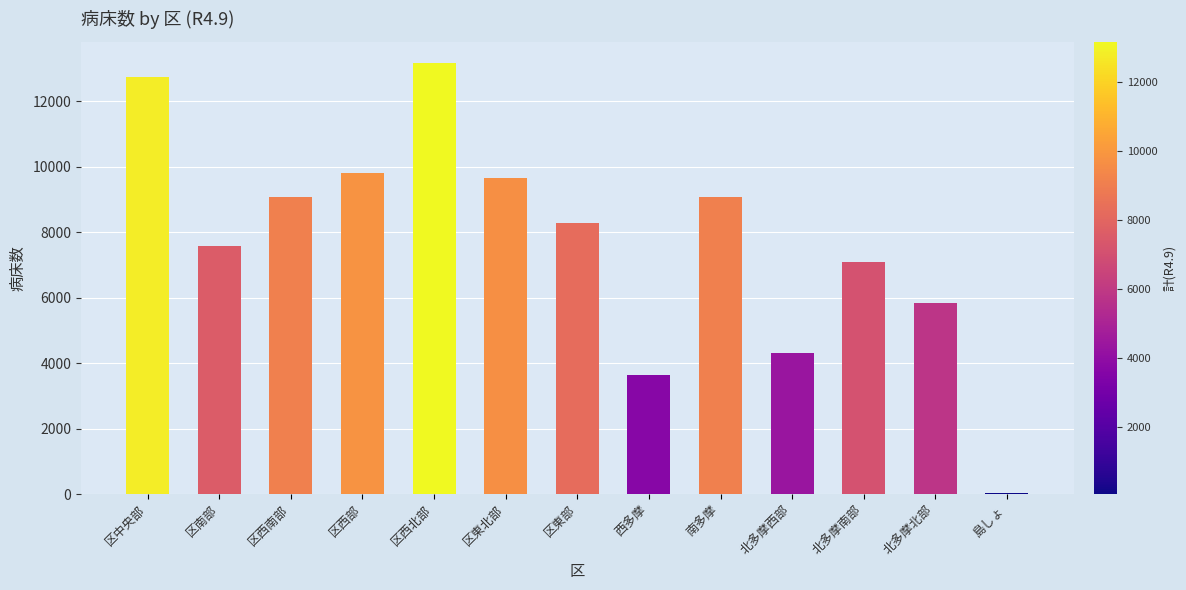

Which has a higher value, 区中央部 or 区南部?

区中央部